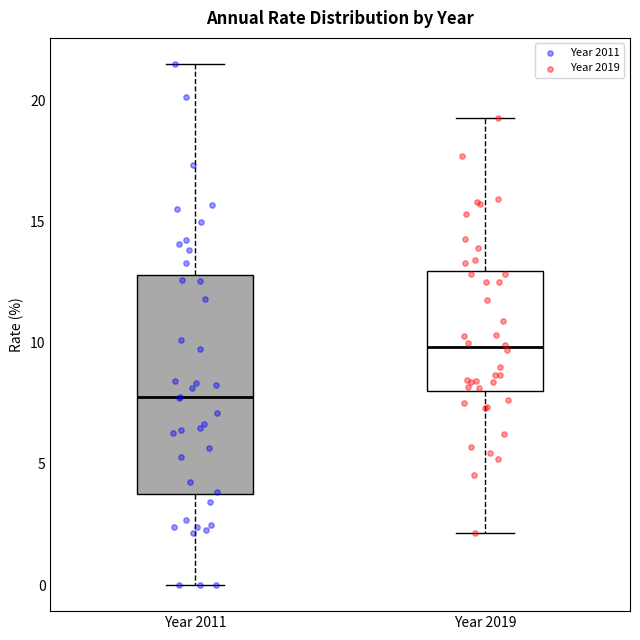

Which box is the tallest, from its lower edge to its upper edge?

Year 2011